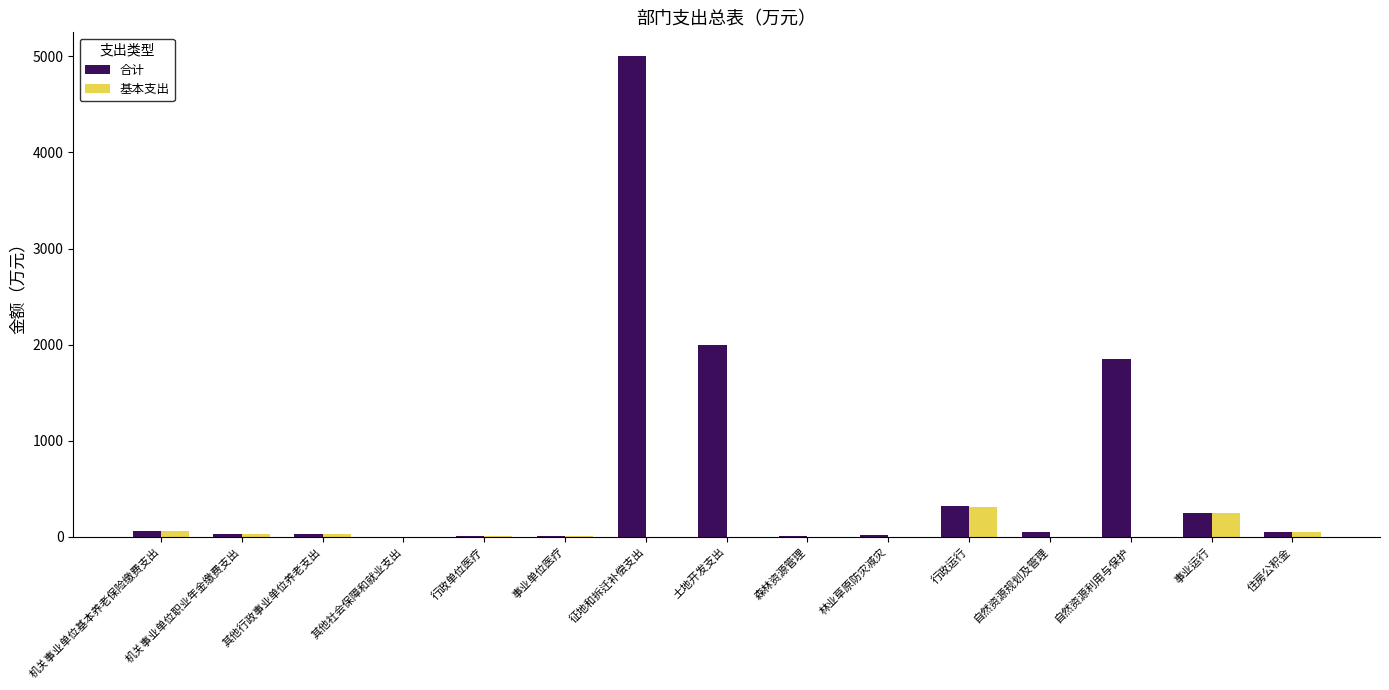

At which category does the chart reach its peak across all series?

征地和拆迁补偿支出